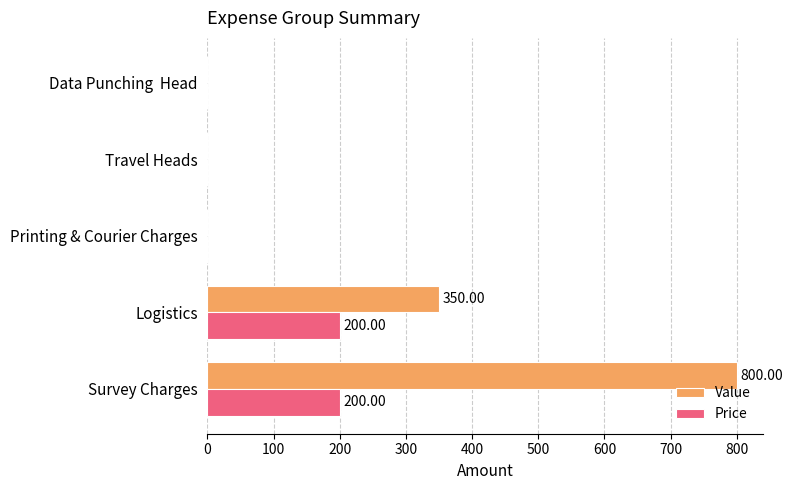

Which series has the largest total across all categories?

Value